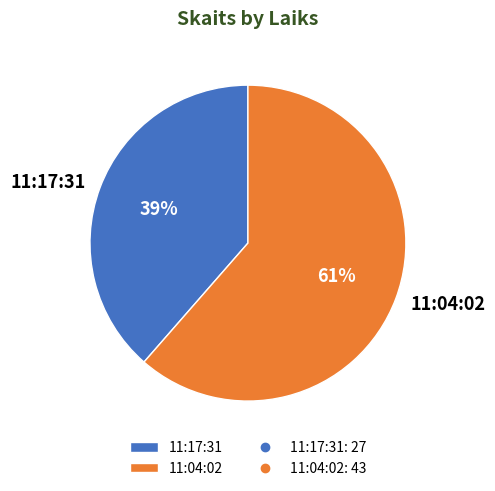

What percentage is the 11:04:02 slice, to the nearest percent?

61%